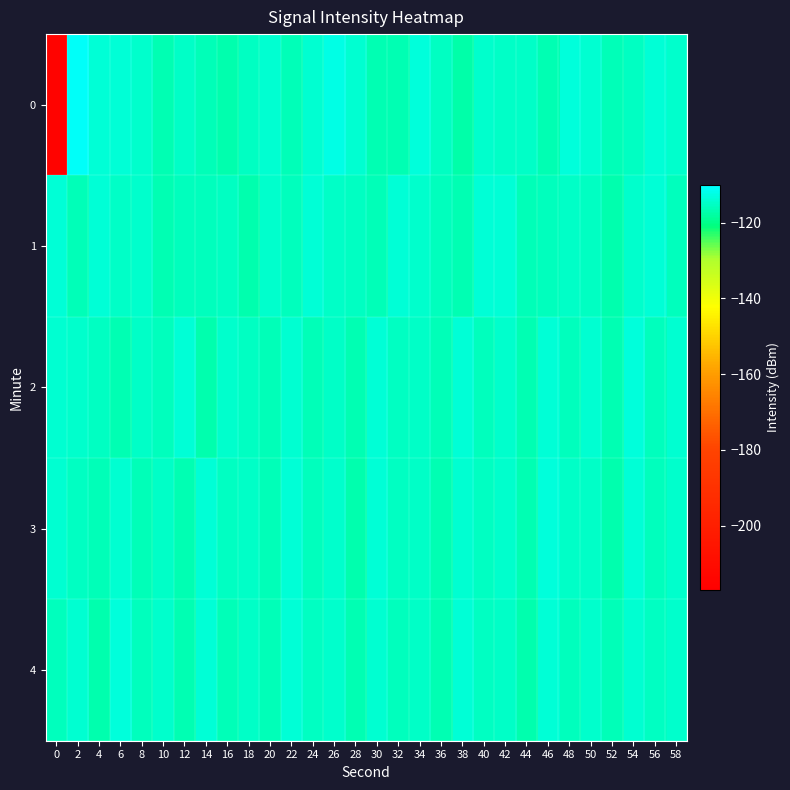

At 36, list the series in order from smallest to largest.

4, 3, 2, 1, 0